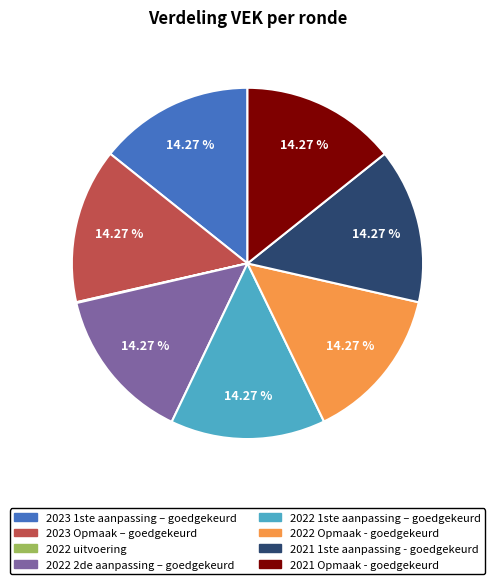

Is there any slice that represents more than half of the pie?

No